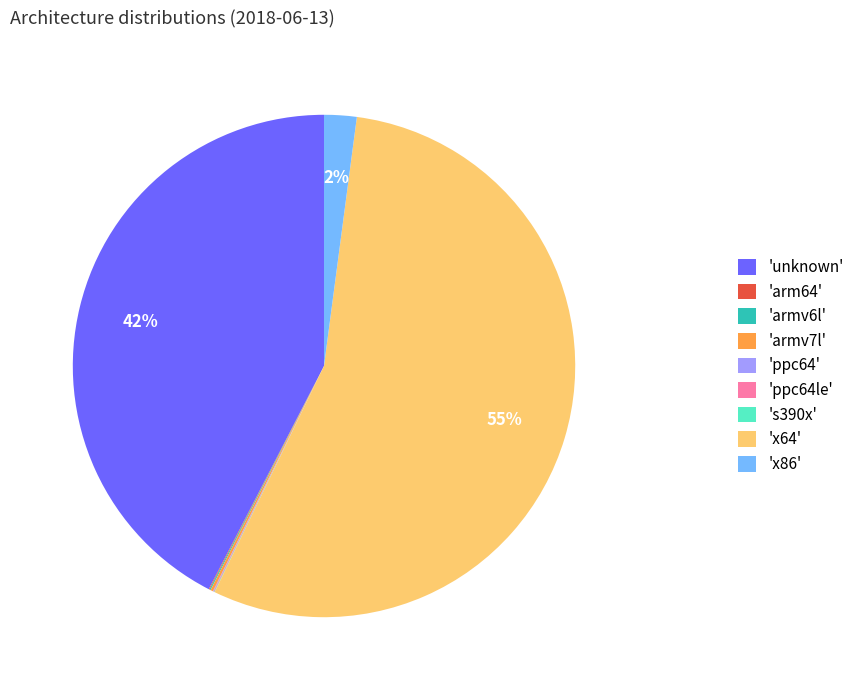

Which category has the biggest portion of the pie?

'x64'